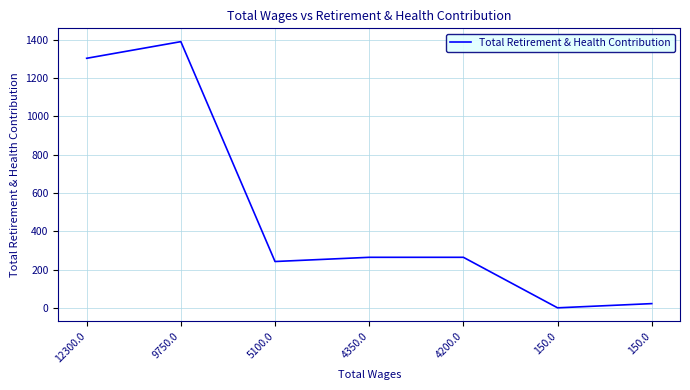

Reading left to right, extract all data points from this chart.

1304	1391	242	264	264	0	22